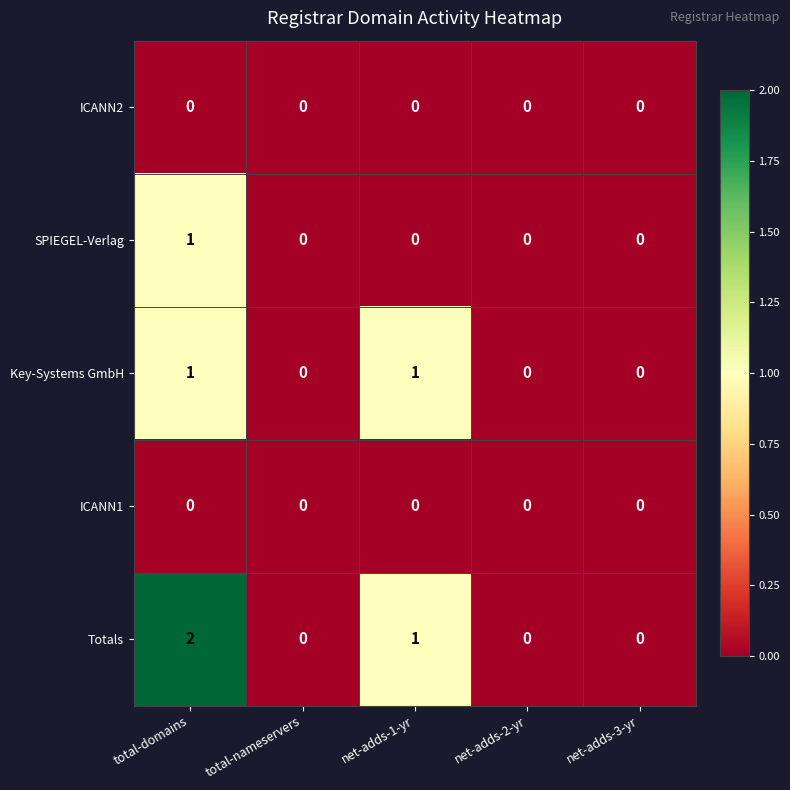

Reading left to right, extract all data points from this chart.

ICANN2: 0	0	0	0	0
SPIEGEL-Verlag: 1	0	0	0	0
Key-Systems GmbH: 1	0	1	0	0
ICANN1: 0	0	0	0	0
Totals: 2	0	1	0	0